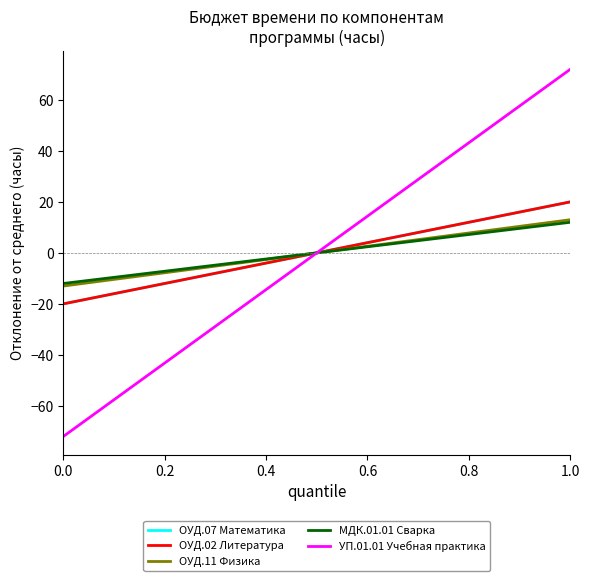

Does the chart display data point markers on the line(s)?

No